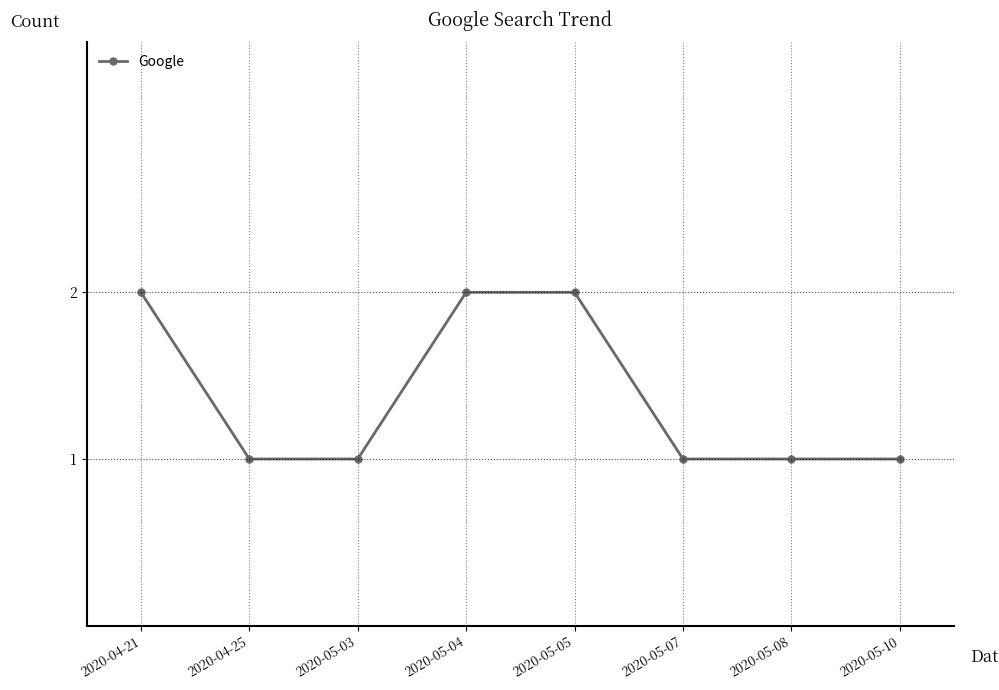

What is the label of the 4th point from the left?

2020-05-04